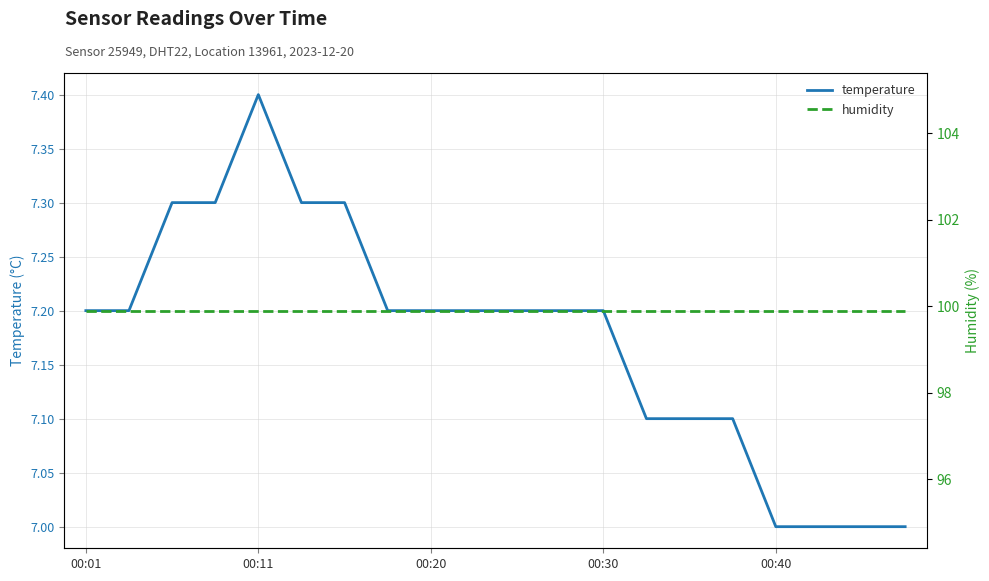

Which has a higher value, 00:01 or 15?

00:01